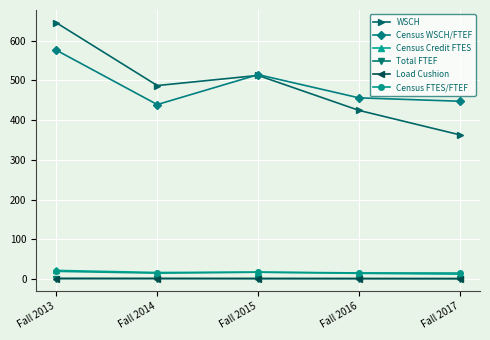

At which category is the sum across all series the highest?

Fall 2013